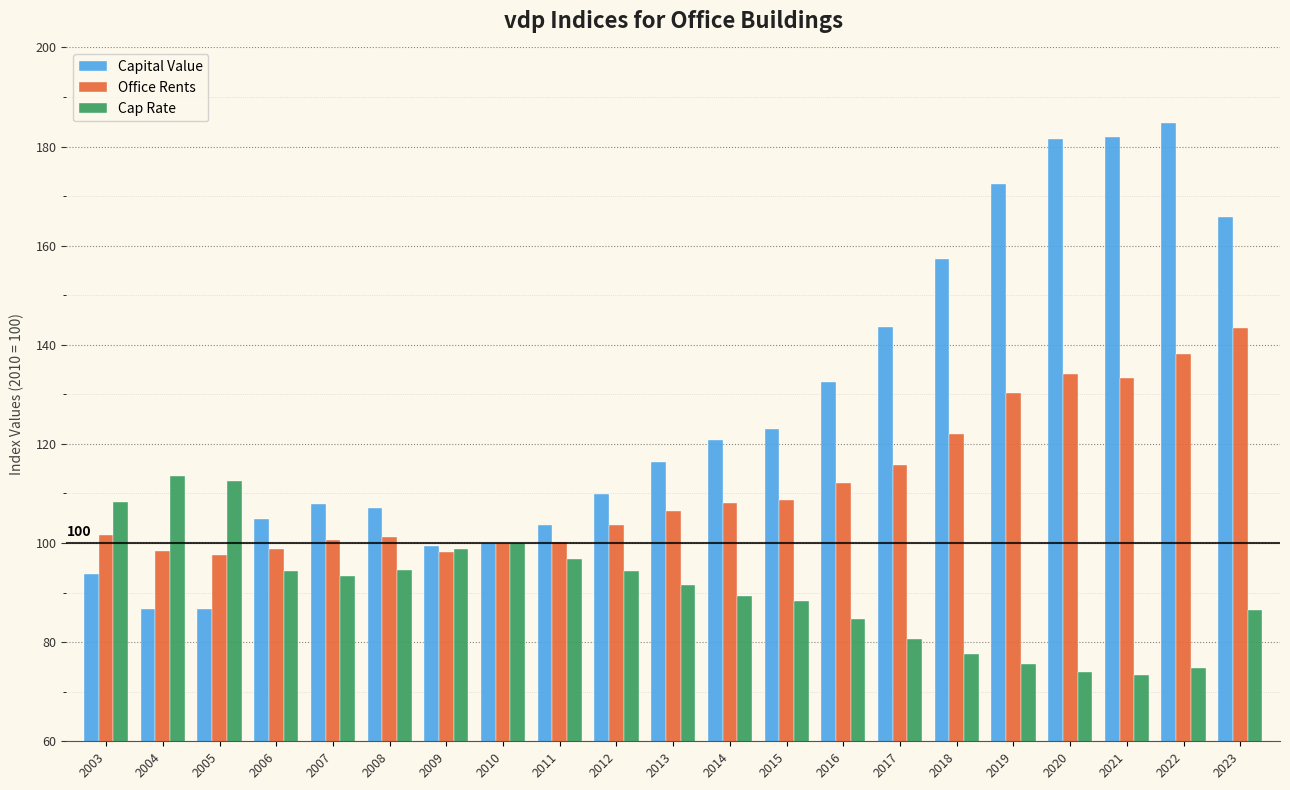

Which series changed the most between 2004 and 2022?

Capital Value